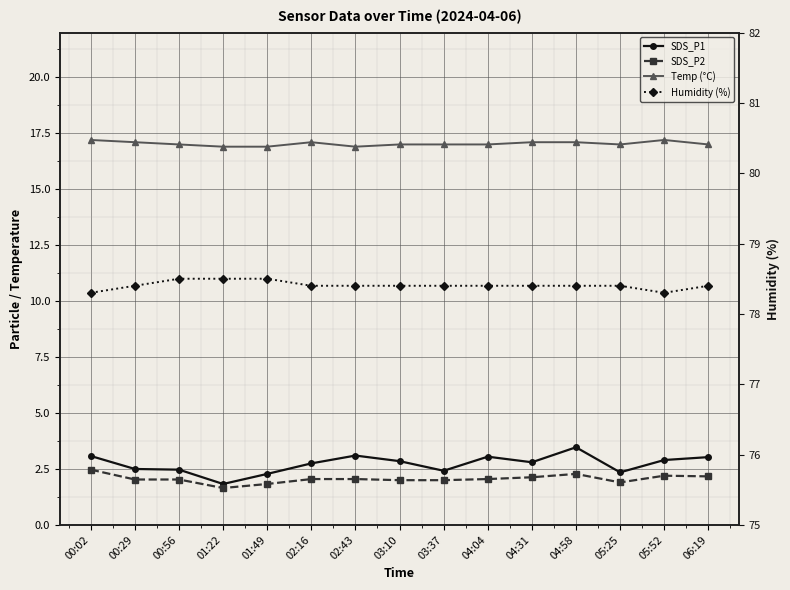

What is the maximum value for SDS_P1?

3.5